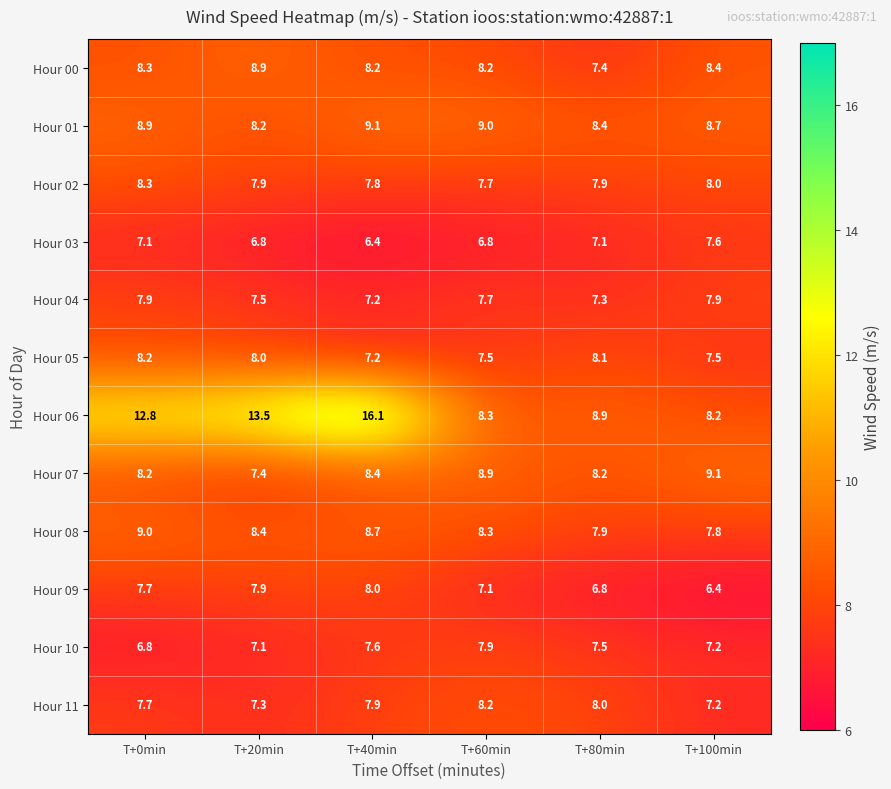

Where does the Hour 08 series first go above 8?

T+0min